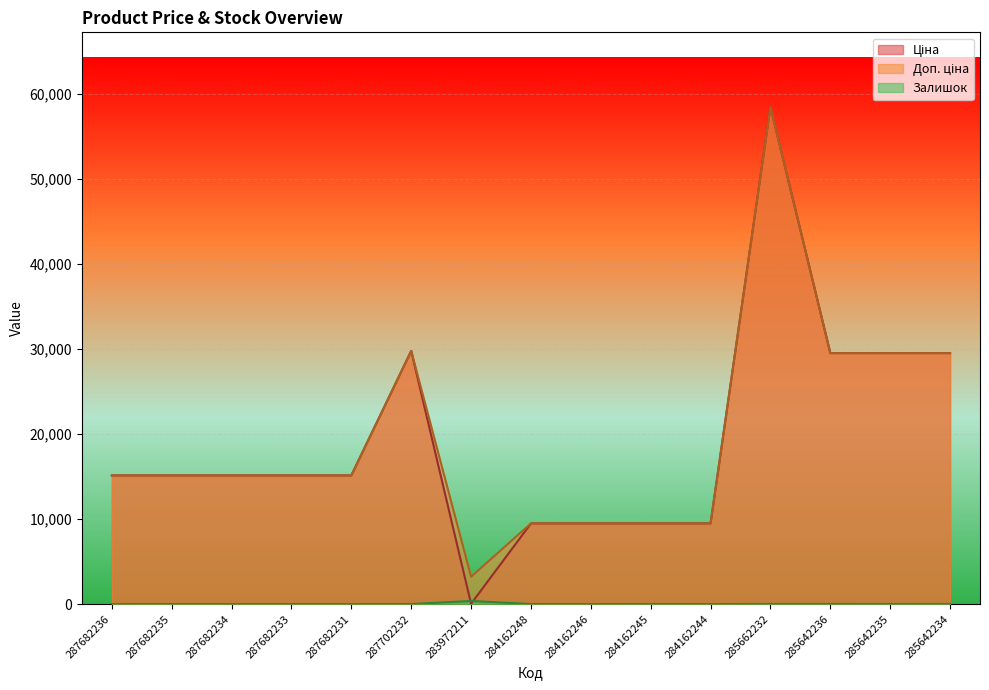

What are all the series names shown in the legend?

Ціна, Доп. ціна, Залишок